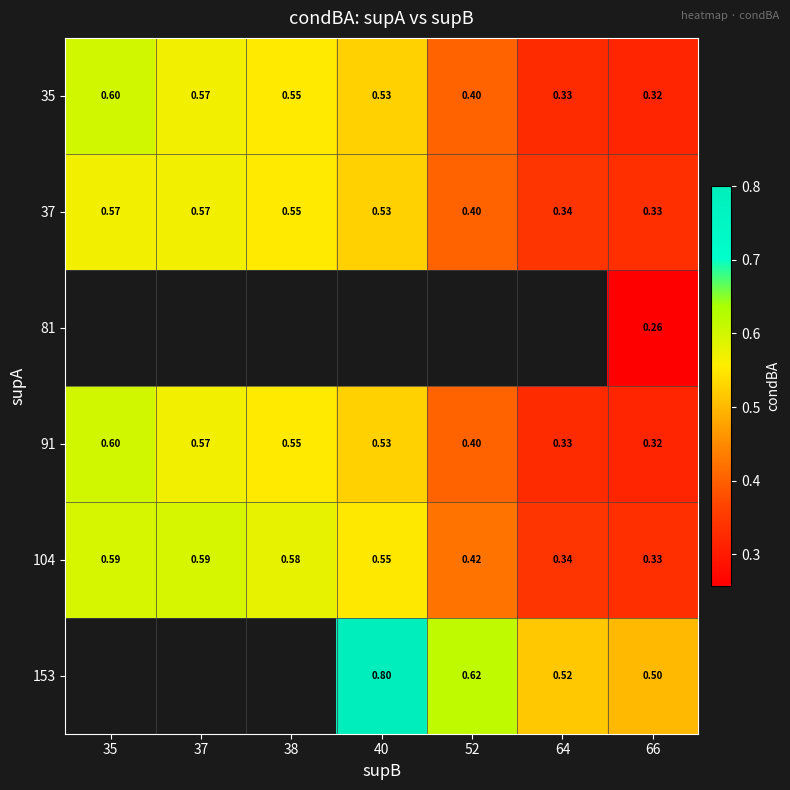

At which category is the sum across all series the highest?

66